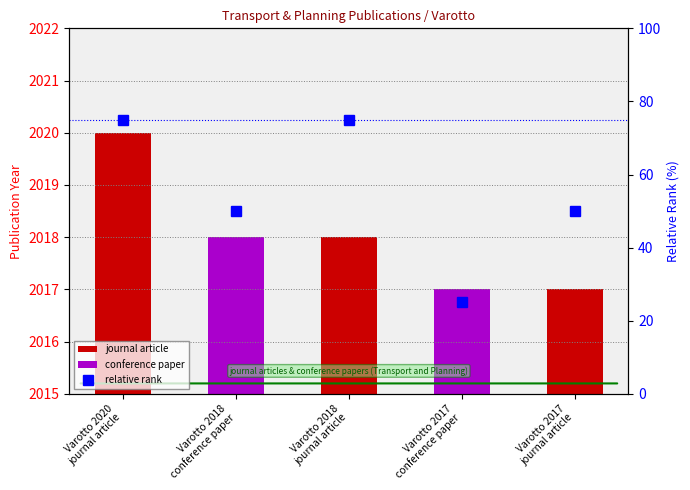

Are the bars grouped side by side (vs. stacked)?

No